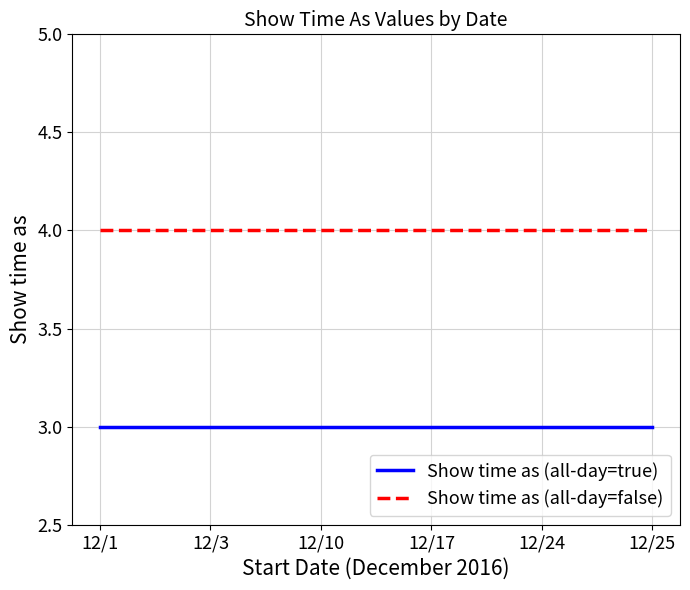

List the series in order of their peak value, highest first.

Show time as (all-day=false), Show time as (all-day=true)